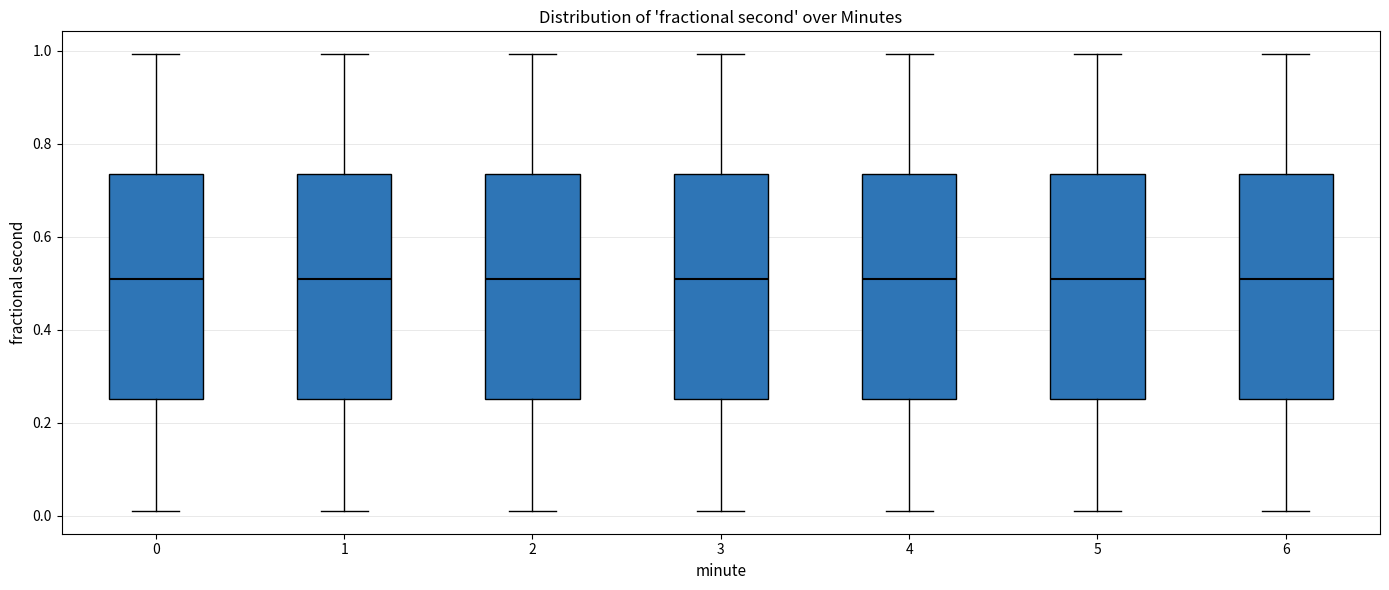

Reading left to right, transcribe this box plot: for each box, give where its median line is, the range the box spans, and where its two whiskers end, as read against the y-axis. The values are not printed on the chart, so give them approximately, as read against the axis.

0: median 0.50, box 0.26 to 0.74, whiskers 0.02 to 1.00
1: median 0.50, box 0.26 to 0.74, whiskers 0.02 to 1.00
2: median 0.50, box 0.26 to 0.74, whiskers 0.02 to 1.00
3: median 0.50, box 0.26 to 0.74, whiskers 0.02 to 1.00
4: median 0.50, box 0.26 to 0.74, whiskers 0.02 to 1.00
5: median 0.50, box 0.26 to 0.74, whiskers 0.02 to 1.00
6: median 0.50, box 0.26 to 0.74, whiskers 0.02 to 1.00